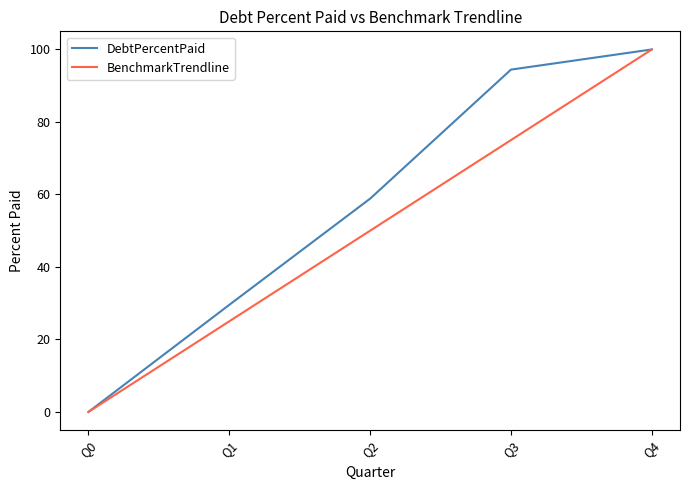

Between Q2 and Q3, which series saw the biggest shift?

DebtPercentPaid